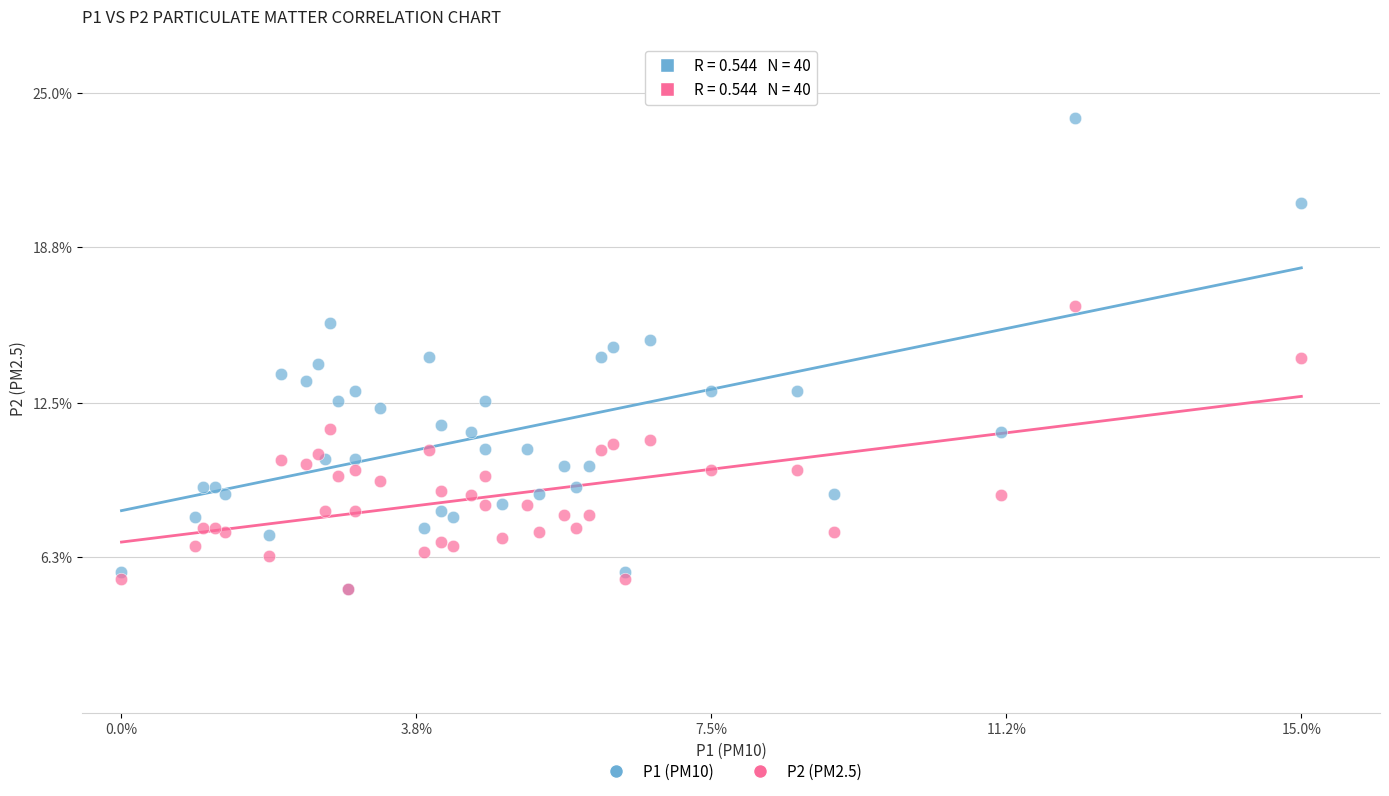

Which series contains the highest Y value?

P1 (PM10)